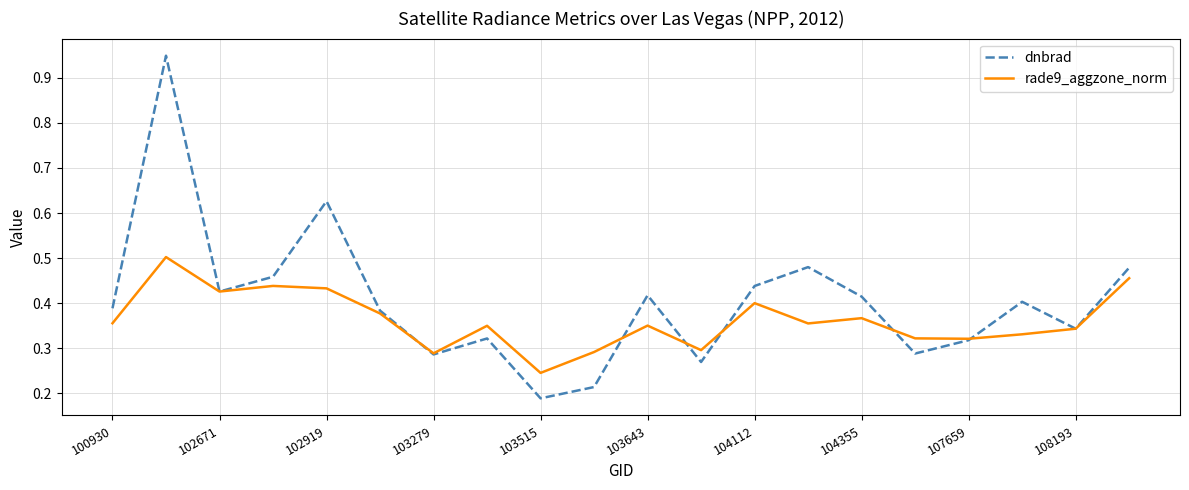

List the series in order of their overall mean, lowest first.

rade9_aggzone_norm, dnbrad